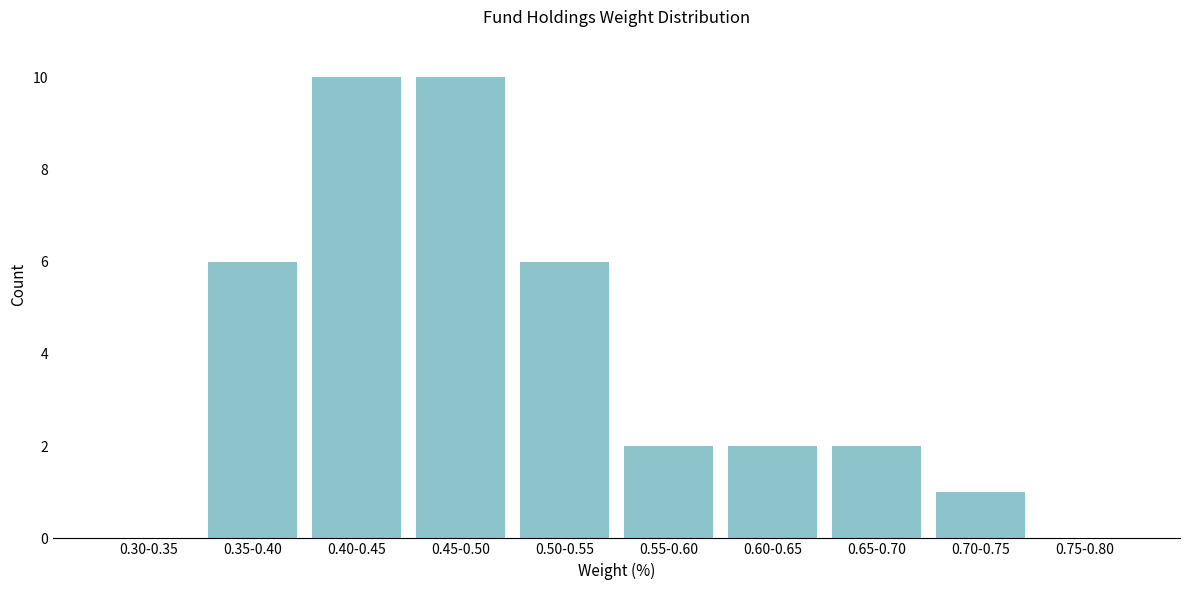

Reading left to right, extract all data points from this chart.

0.30-0.35=0	0.35-0.40=6	0.40-0.45=10	0.45-0.50=10	0.50-0.55=6	0.55-0.60=2	0.60-0.65=2	0.65-0.70=2	0.70-0.75=1	0.75-0.80=0